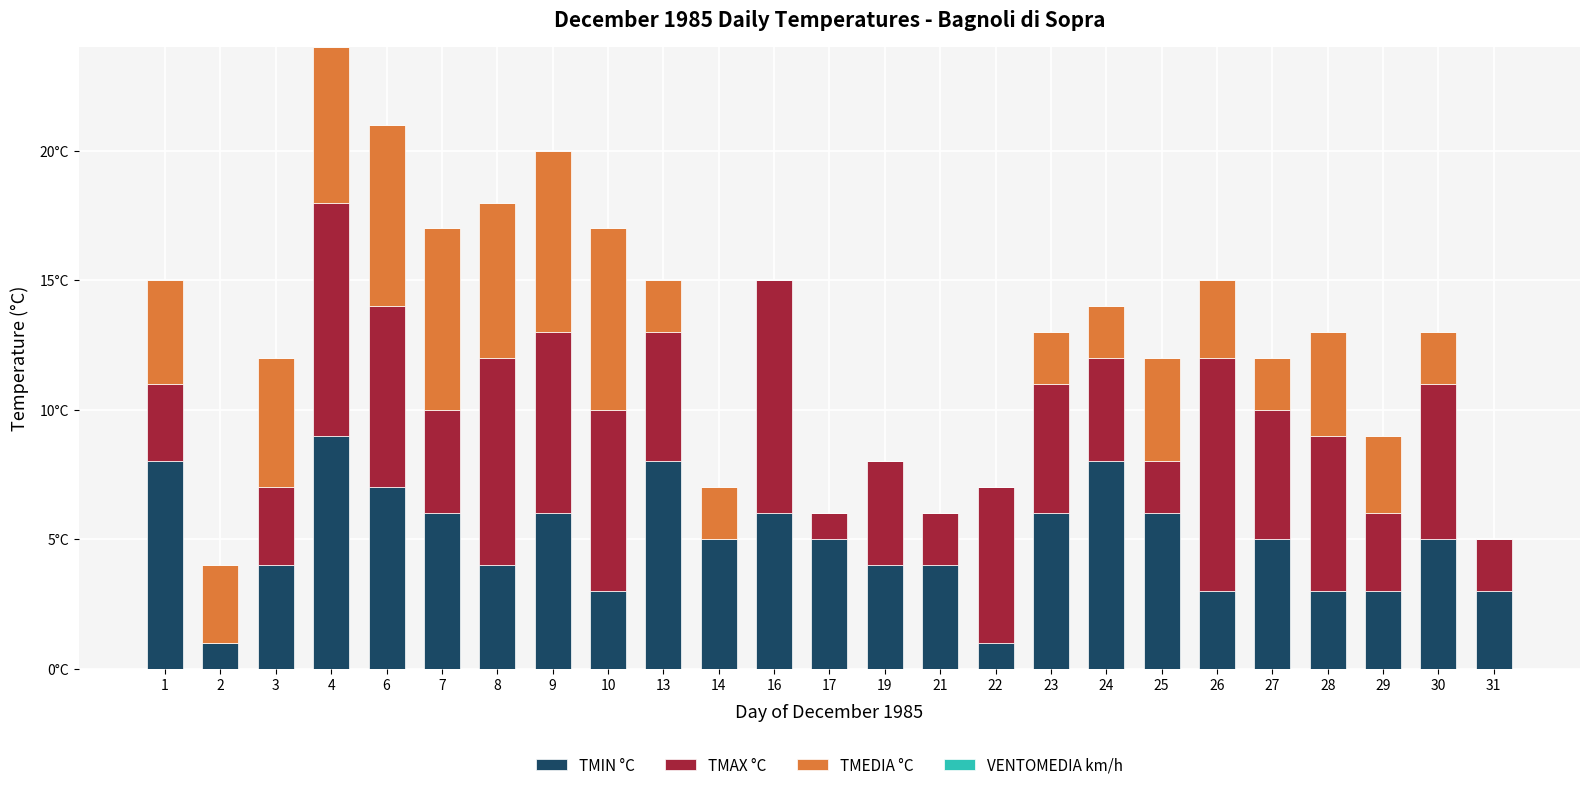

Are the bars horizontal?

No